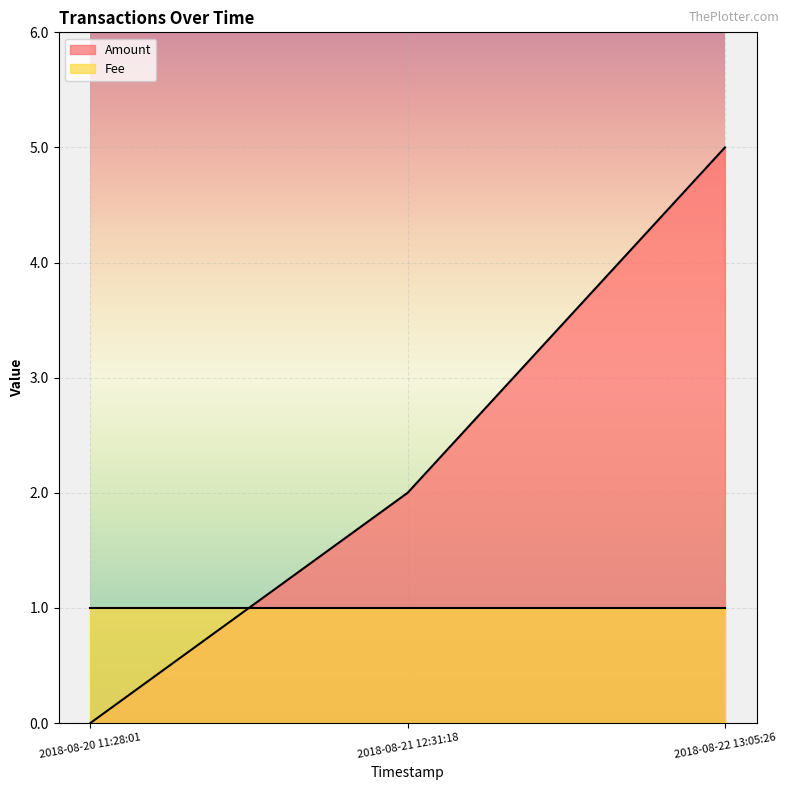

What is the label of the 2nd point from the left?

2018-08-21 12:31:18